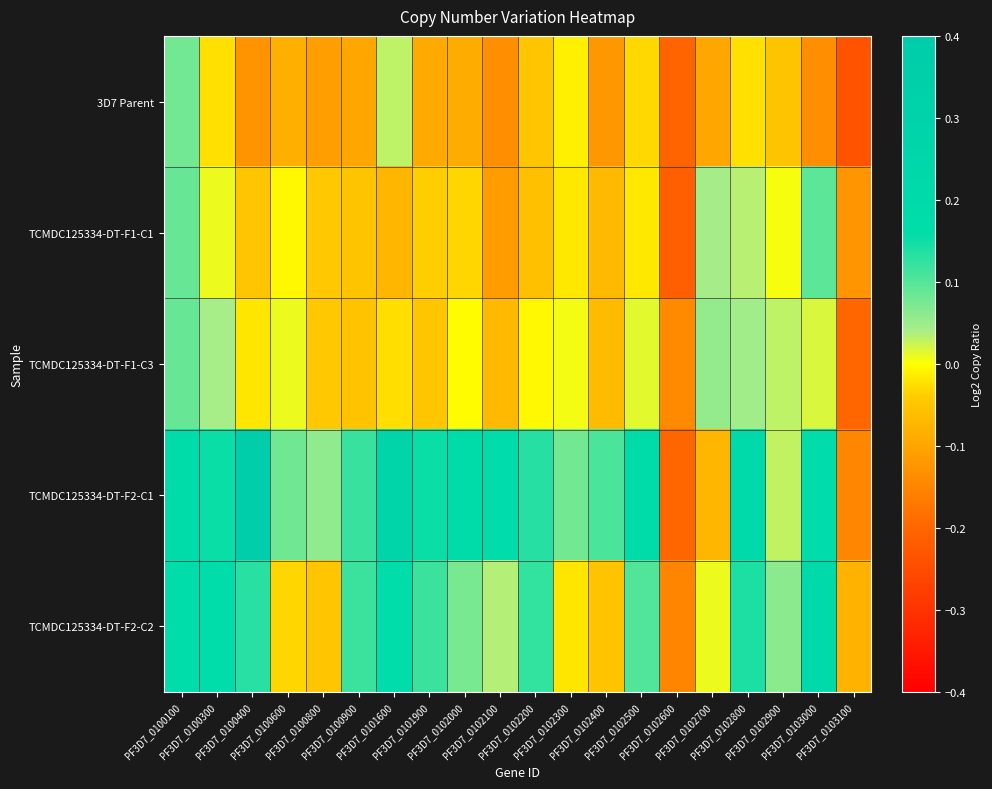

Rank the series at PF3D7_0100800 from highest to lowest value.

TCMDC125334-DT-F2-C1, TCMDC125334-DT-F1-C1, TCMDC125334-DT-F1-C3, TCMDC125334-DT-F2-C2, 3D7 Parent